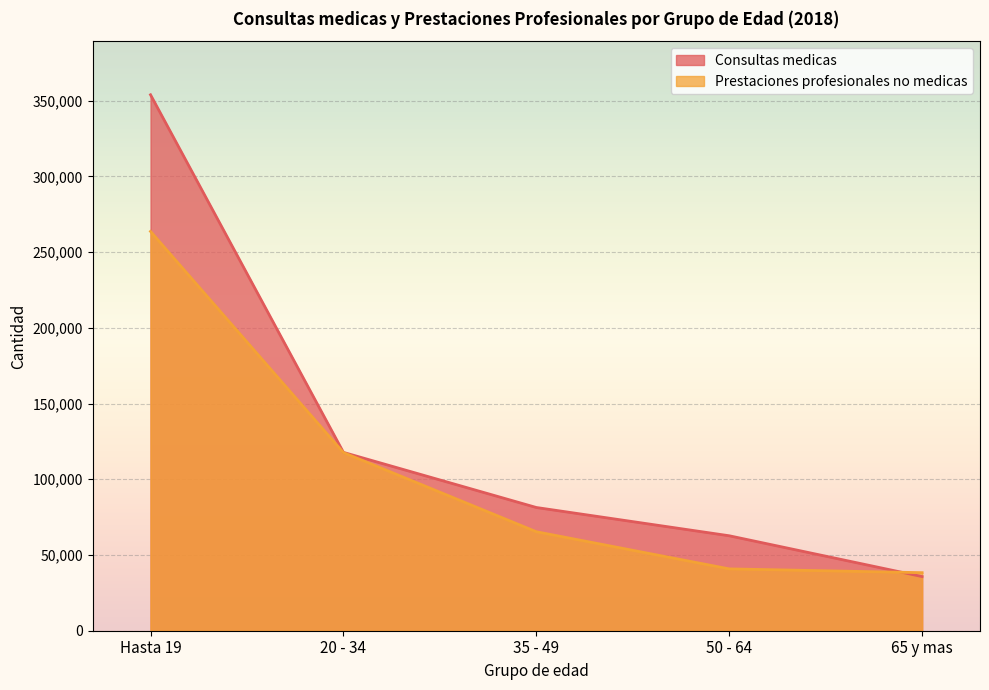

Reading left to right, list all the values displayed in this chart.

Consultas medicas: 353876	117755	81368	62697	35754
Prestaciones profesionales no medicas: 263658	117618	65361	40832	38325